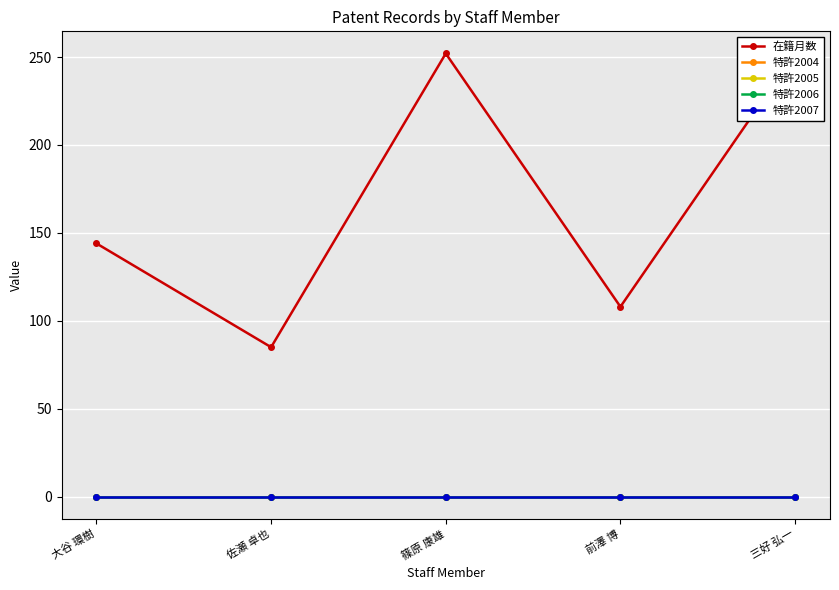

What is the greatest value displayed?

252